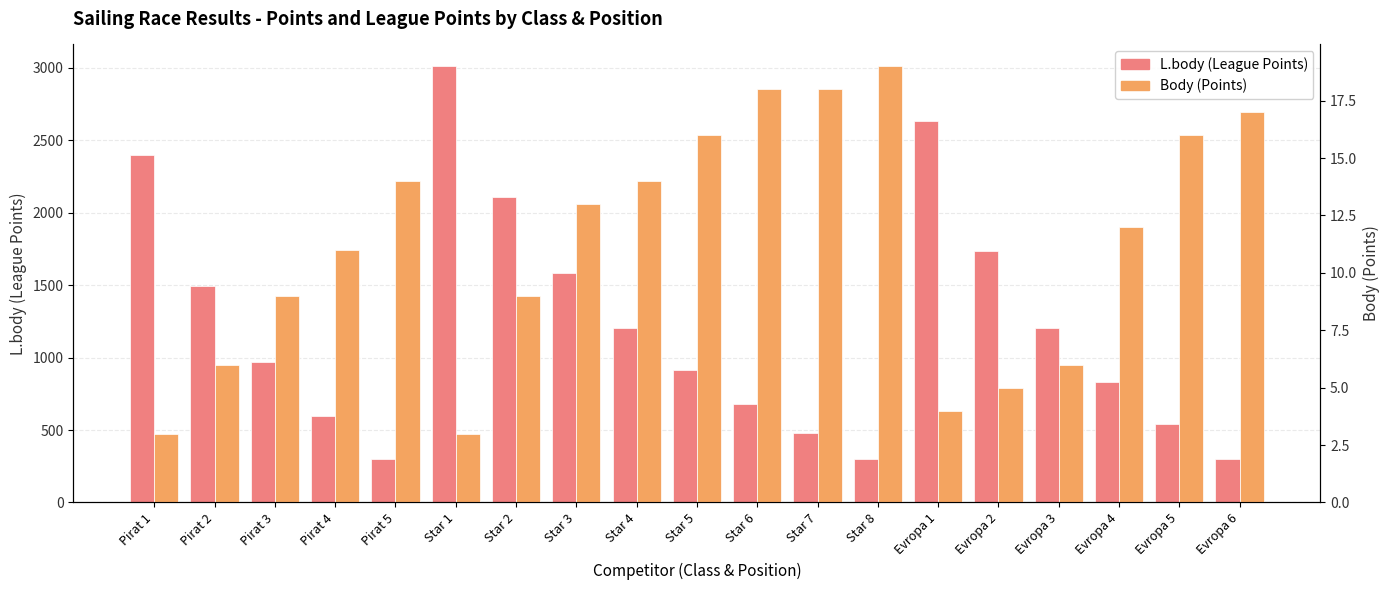

What is the difference between the highest and lowest values at Evropa 3?

1200